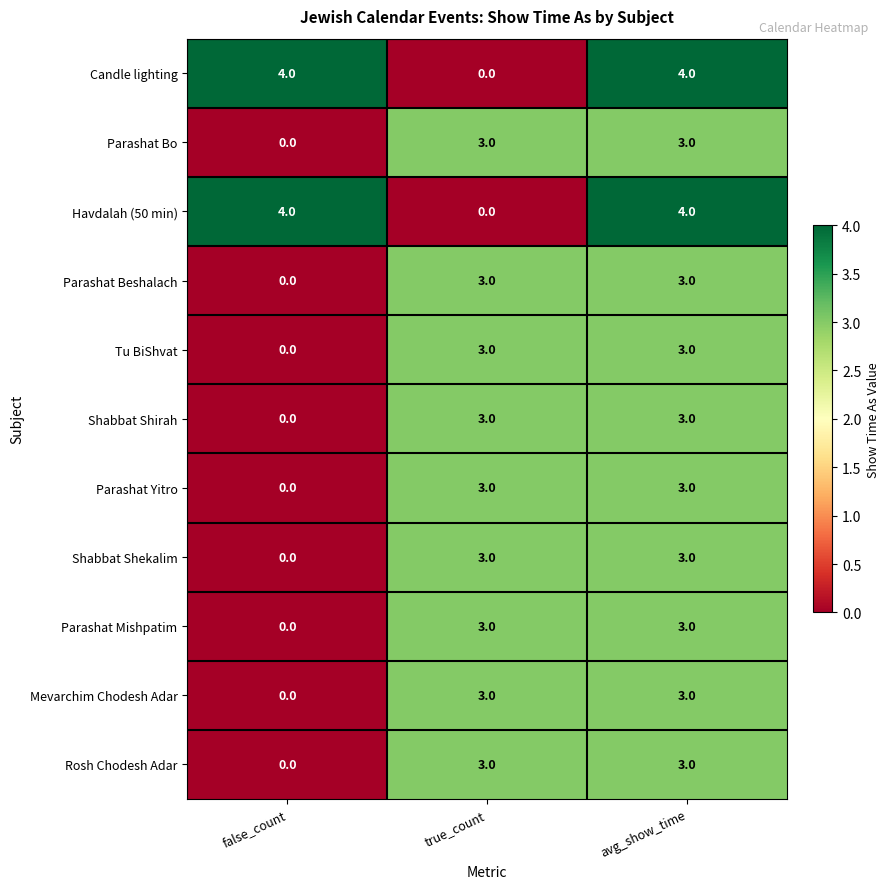

What is the total value across all series at false_count?

8